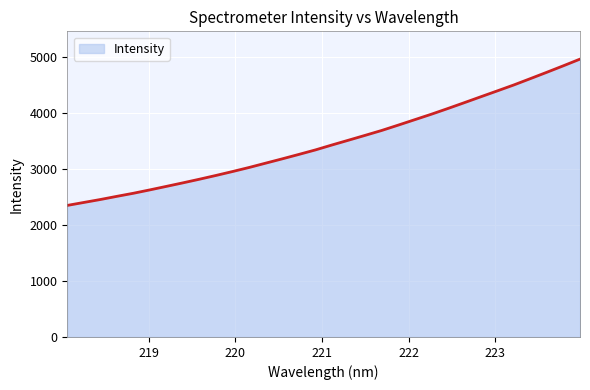

What is the difference between the maximum and minimum values?

2615.5